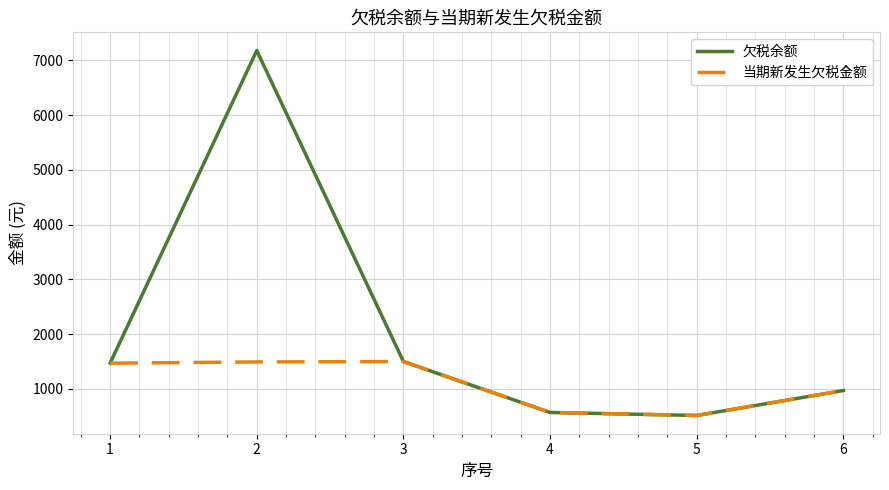

What is the minimum value shown in the chart?

514.8